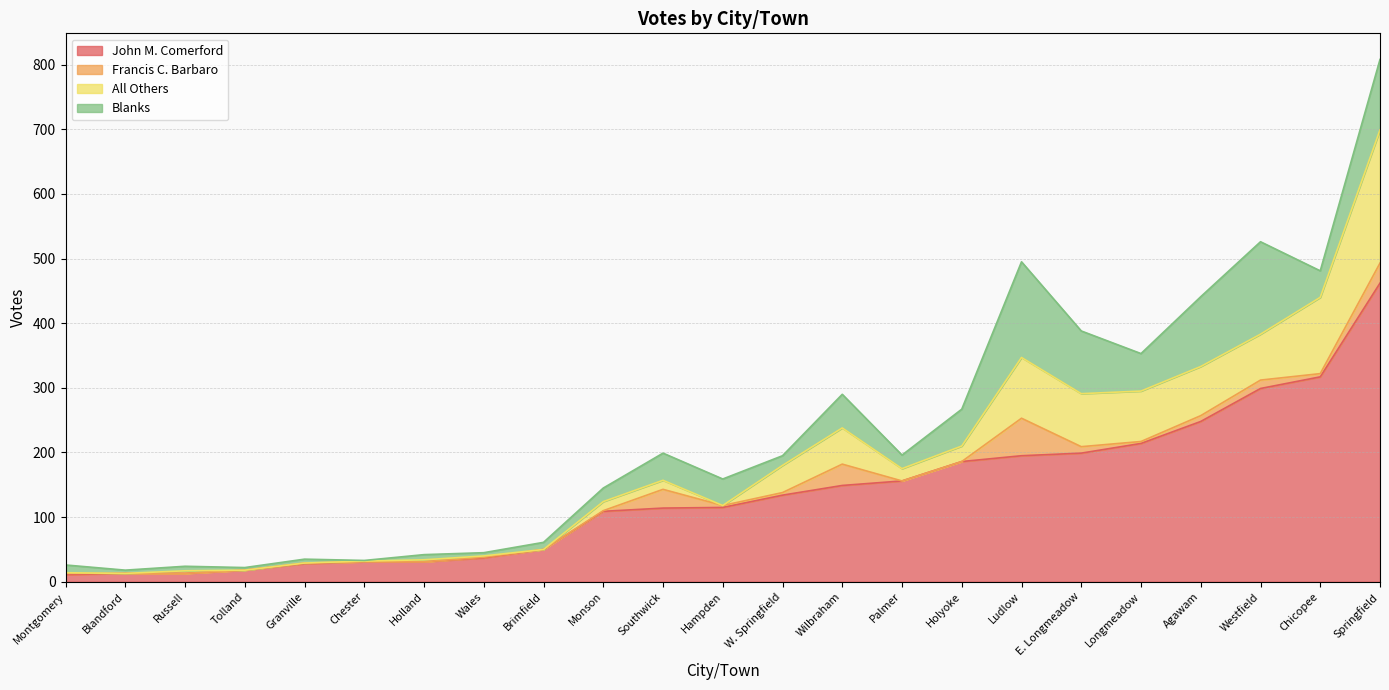

Which series has the largest total across all categories?

John M. Comerford